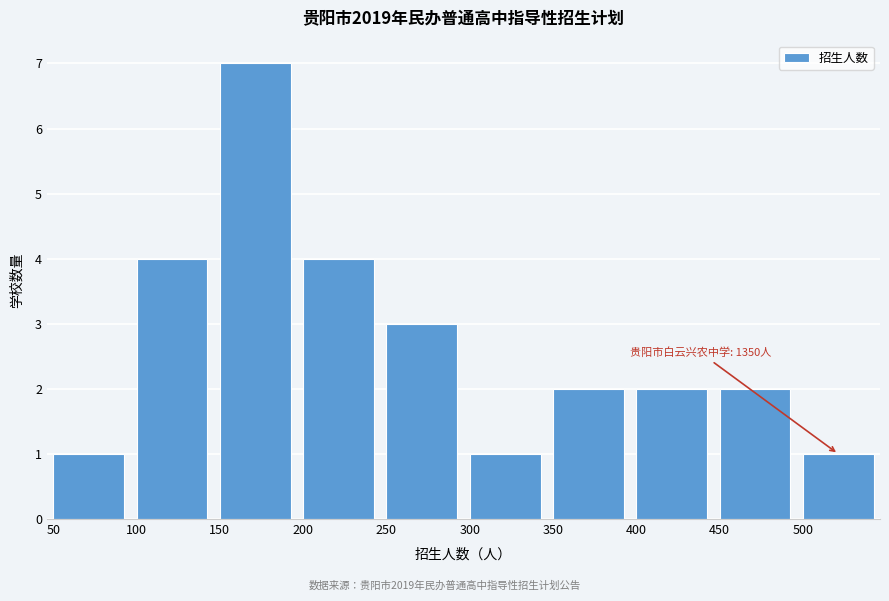

Reading left to right, transcribe all the data shown in this chart.

50=1	100=4	150=7	200=4	250=3	300=1	350=2	400=2	450=2	500=1